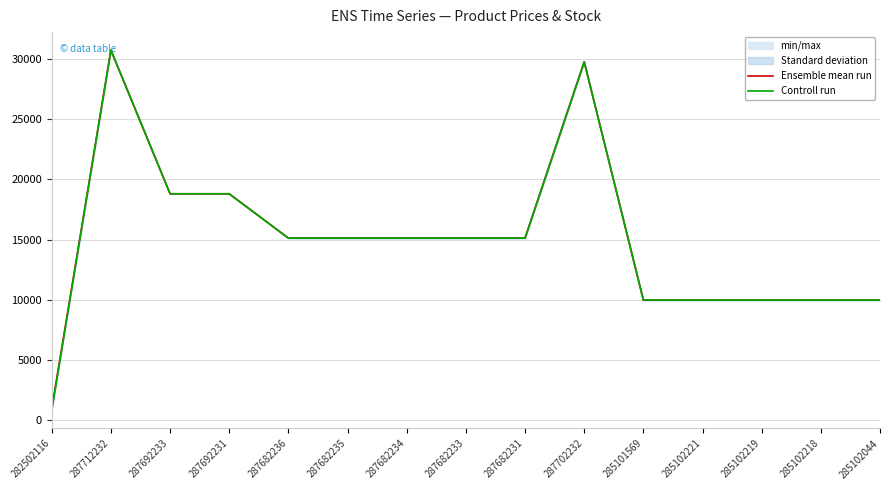

Is this an area chart (filled region under the line)?

No